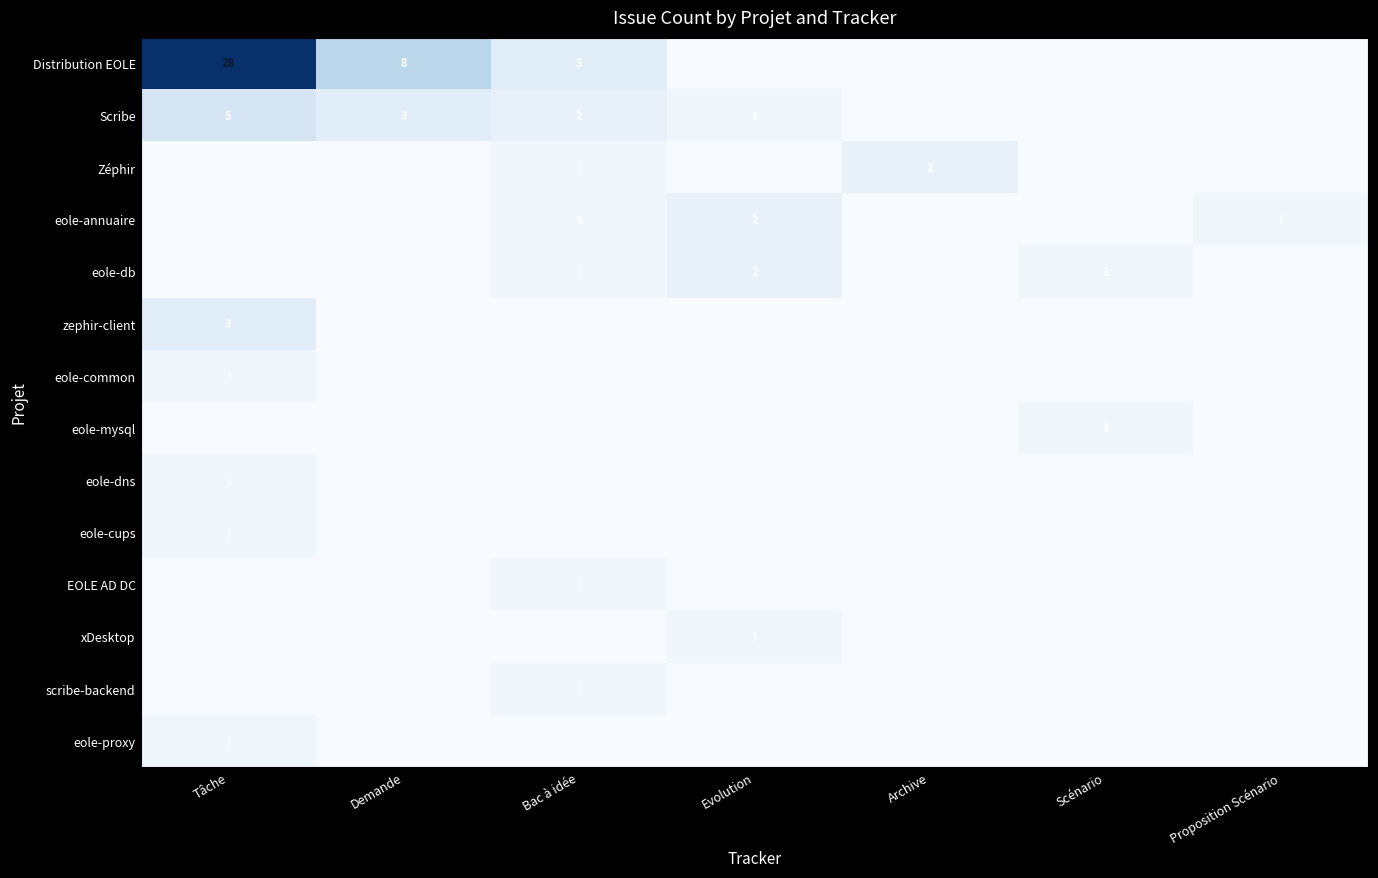

True or false: Zéphir has a value of 2 at Archive.

True